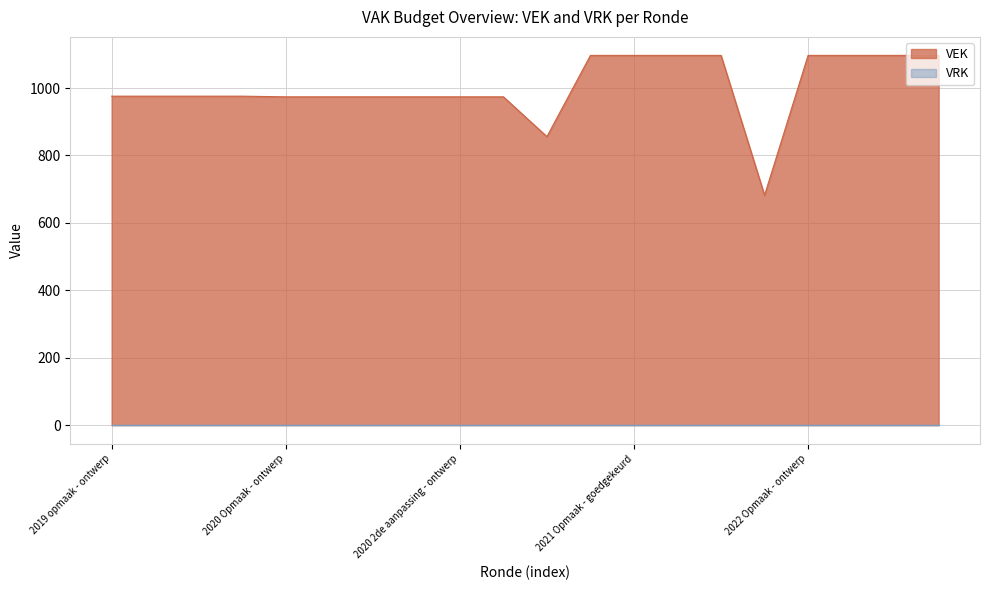

True or false: the data shows 1514 at 2022 1ste aanpassing - goedgekeurd.

False